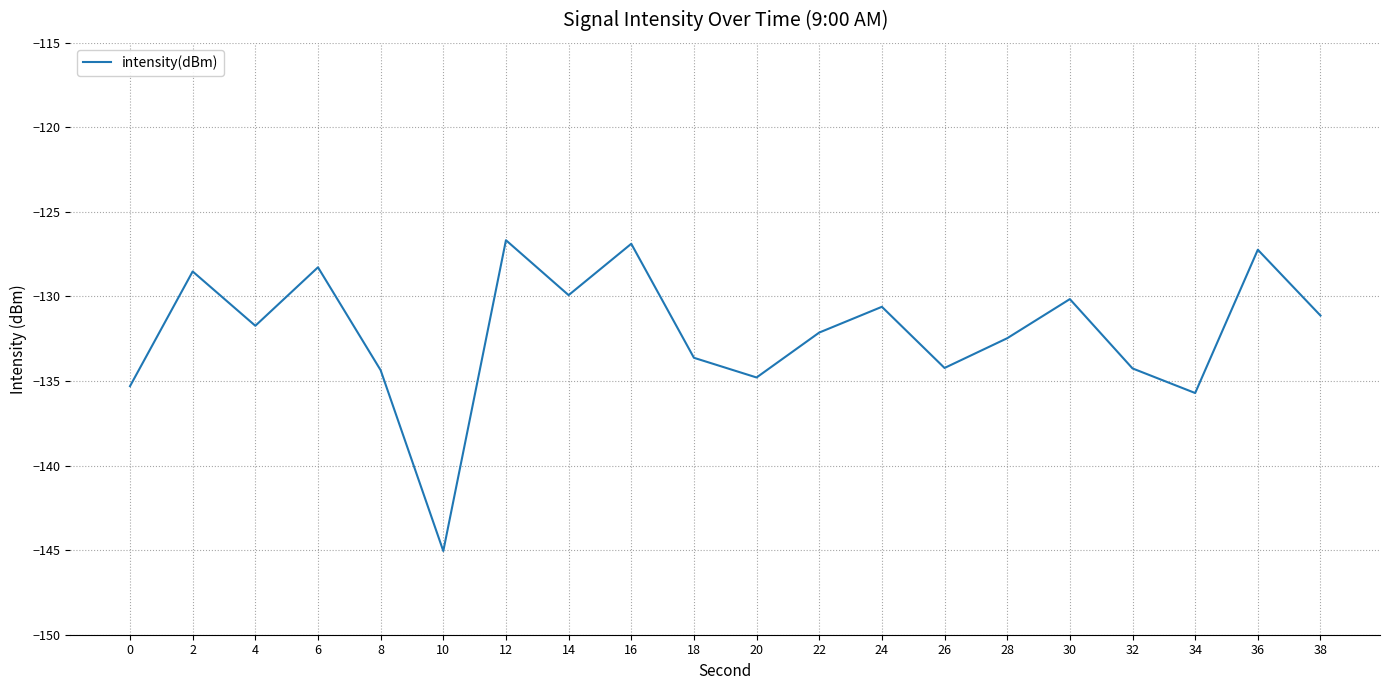

How many lines are shown in the chart?

1